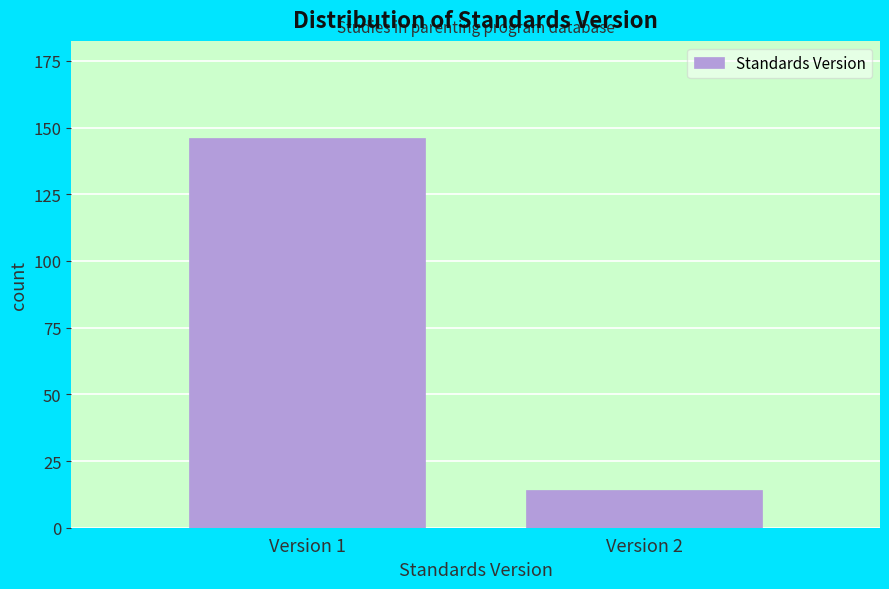

Reading left to right, what are all the values shown in this chart?

146	14